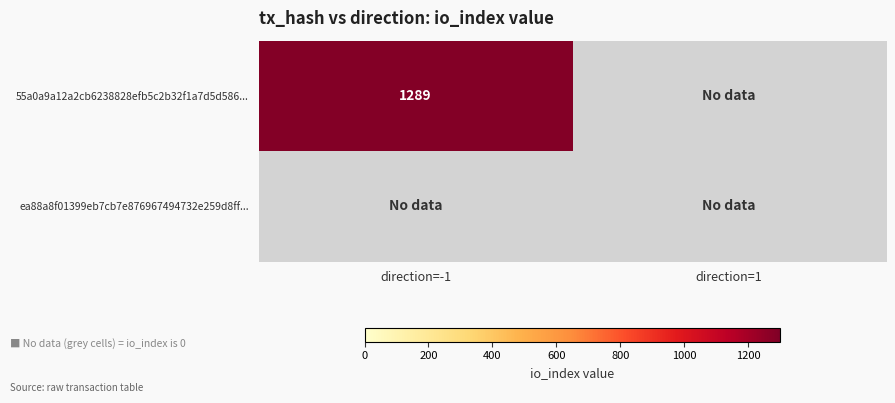

Which series has the largest range (max minus min)?

55a0a9a12a2cb6238828efb5c2b32f1a7d5d586...